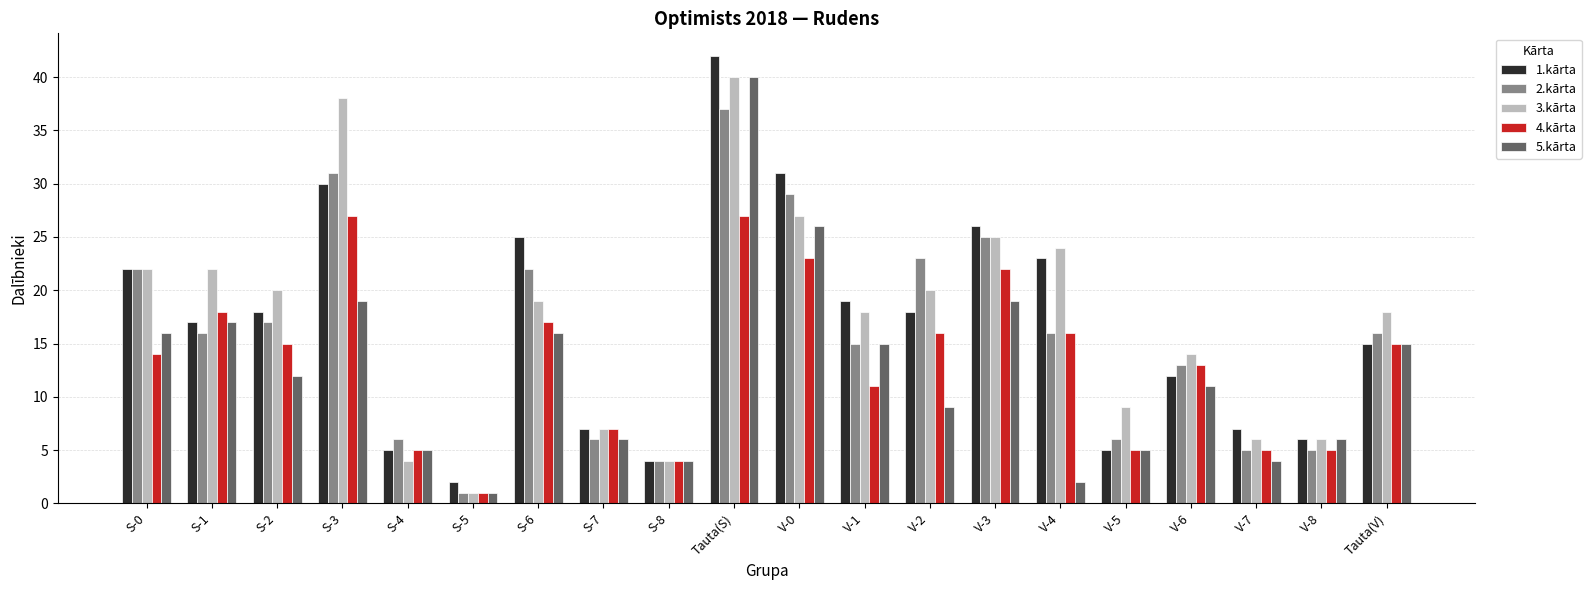

Which series has the largest total across all categories?

3.kārta